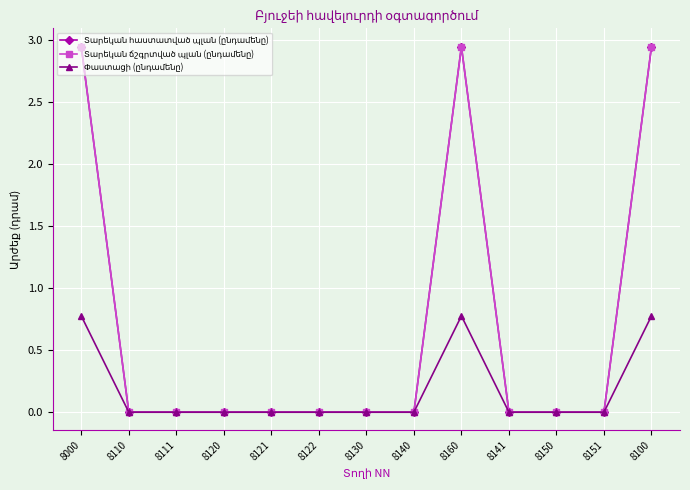

Does the chart have visible grid lines?

Yes